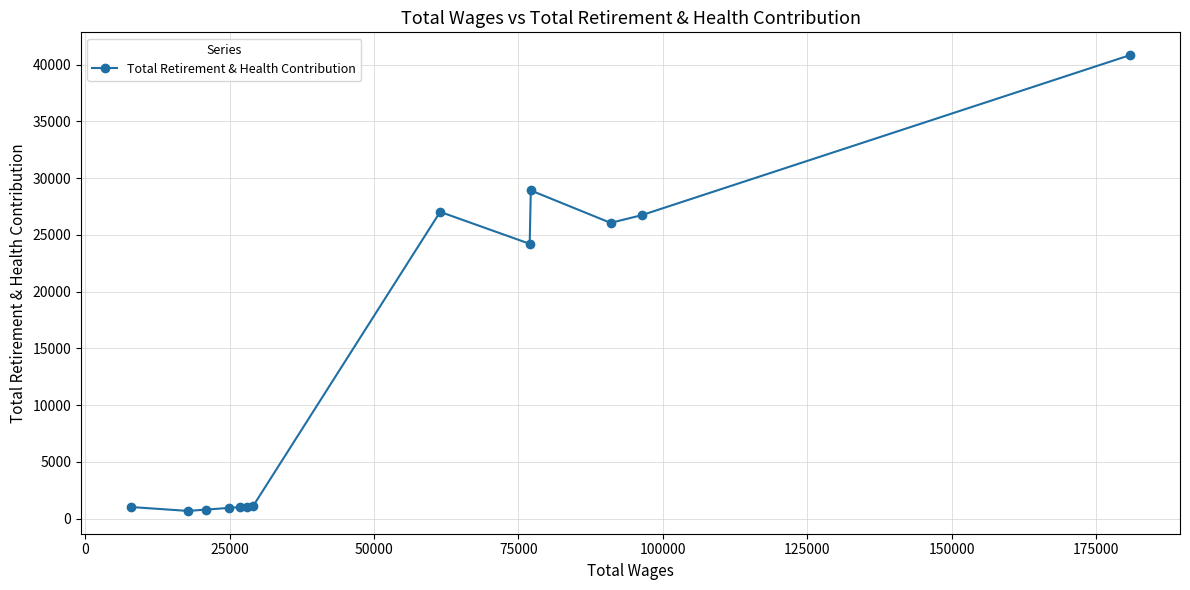

Does the chart have visible grid lines?

Yes